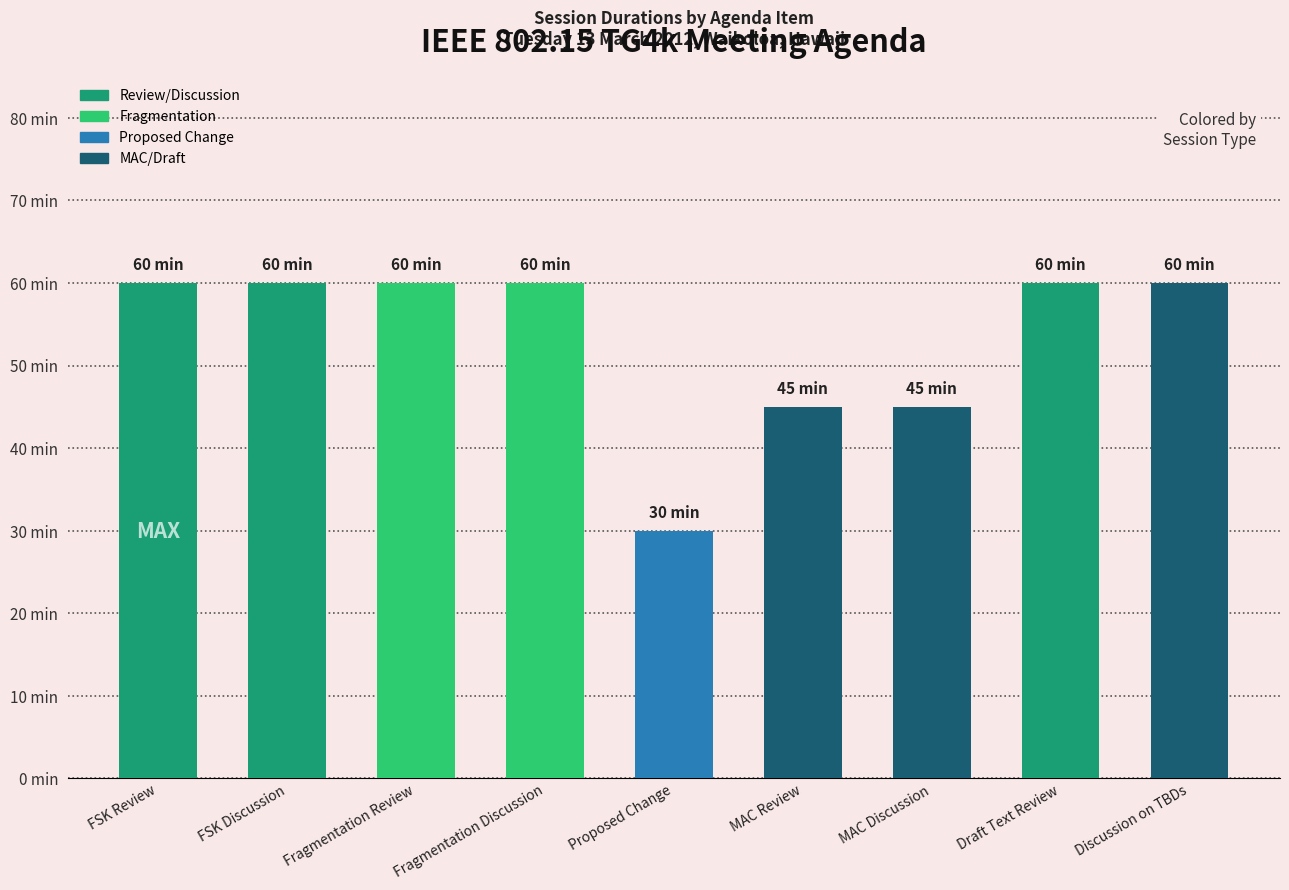

Which category has the lowest value across all series?

Proposed Change